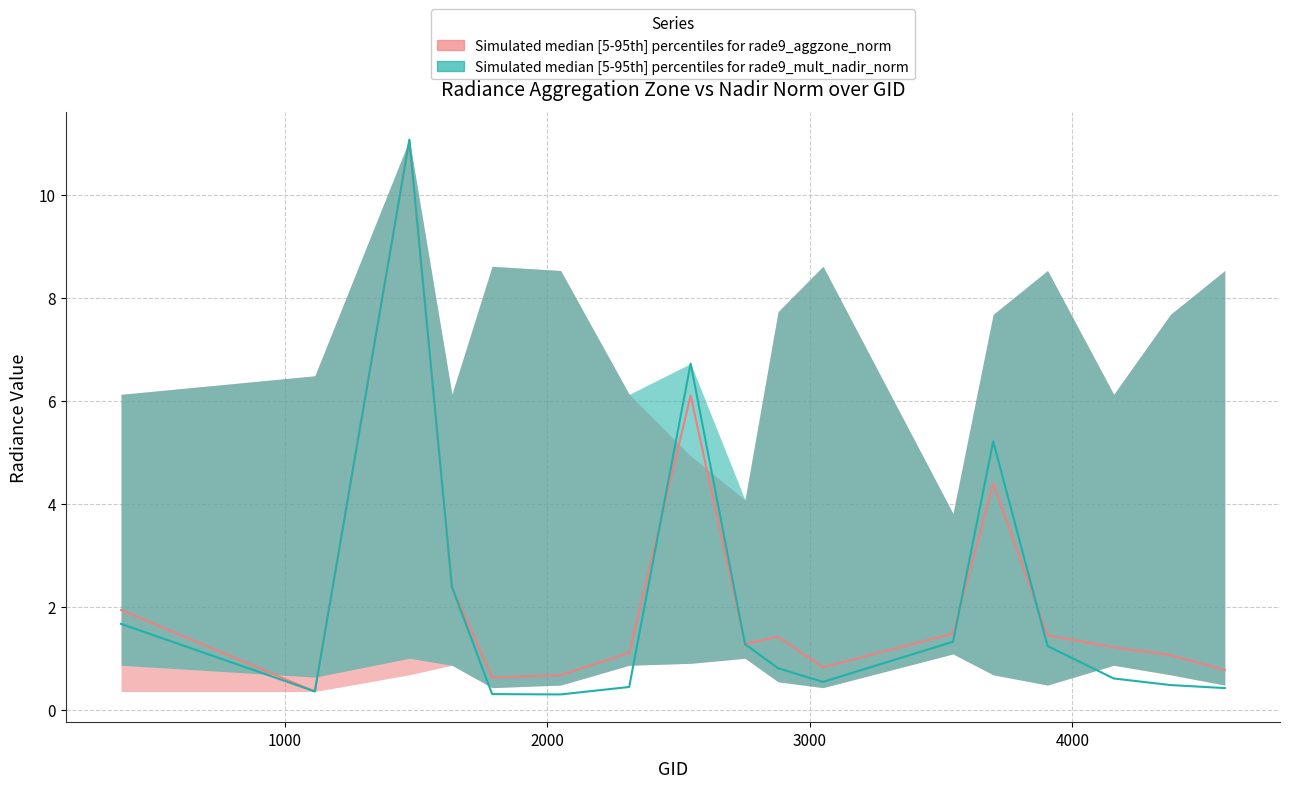

The value of rade9_aggzone_norm_mid at 2879 is 1.4. True or false?

True